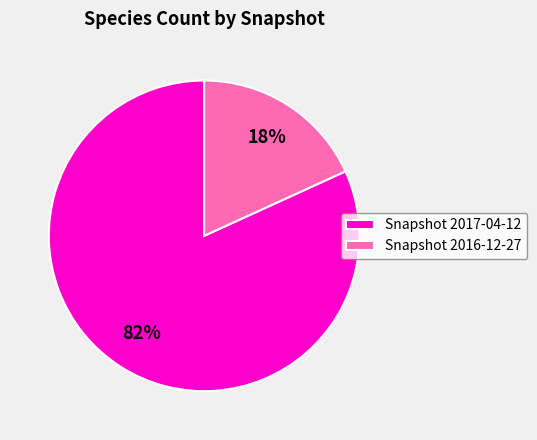

Which category has the biggest portion of the pie?

Snapshot 2017-04-12